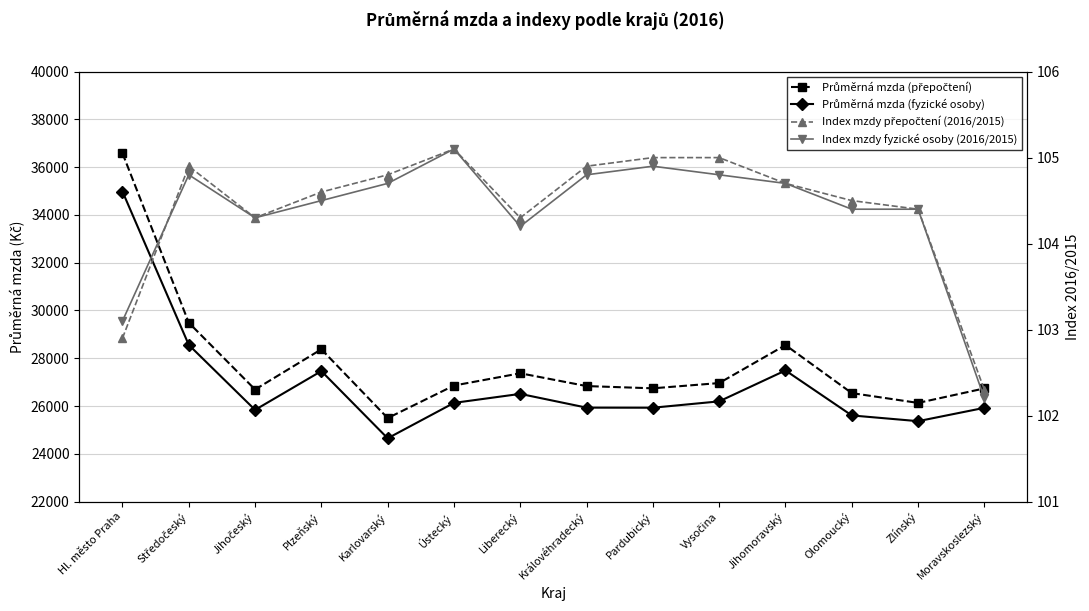

What is the minimum value for Index mzdy fyzické osoby (2016/2015)?

102.2